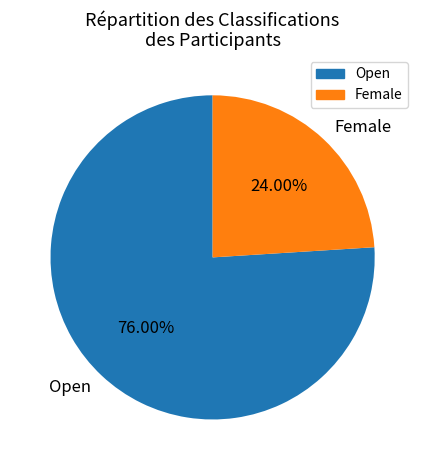

Between Open and Female, which is larger?

Open